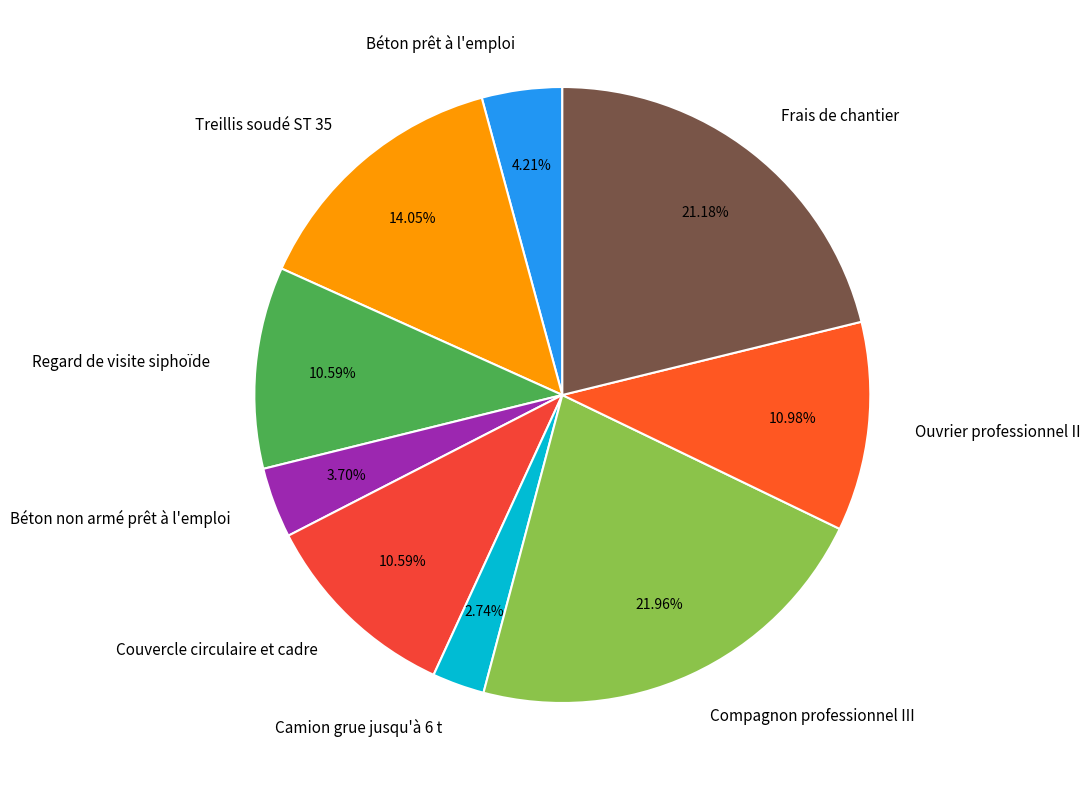

Which slice is the largest?

Compagnon professionnel III